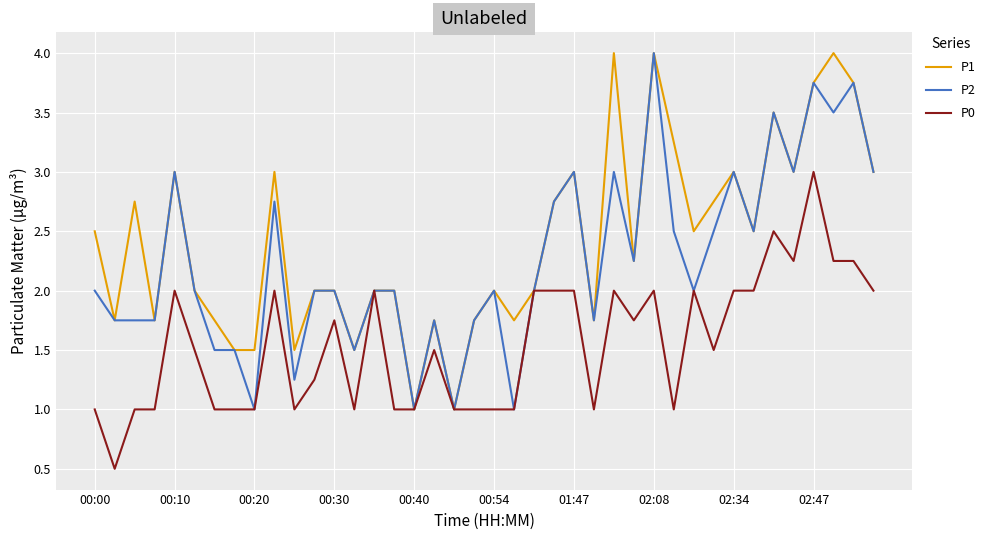

Which series has the largest total across all categories?

P1